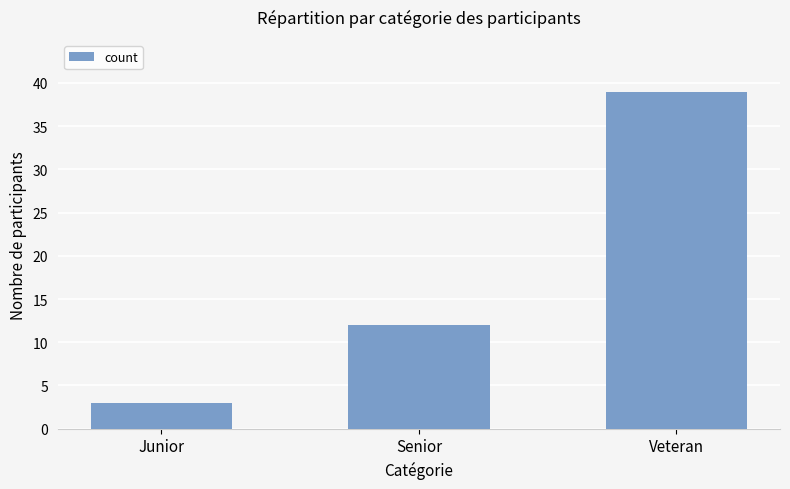

What is the sum of the values at Junior and Veteran?

42